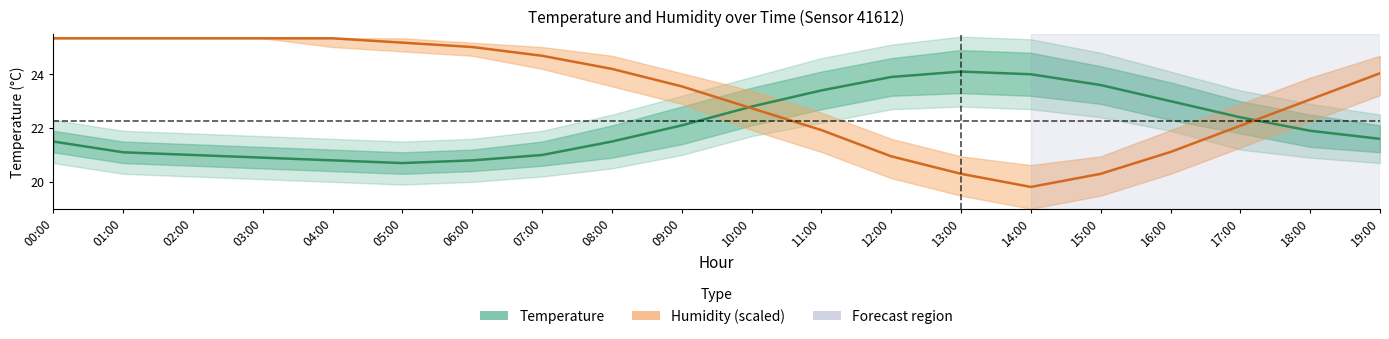

How many times do Temperature and Humidity (scaled) cross each other?

2